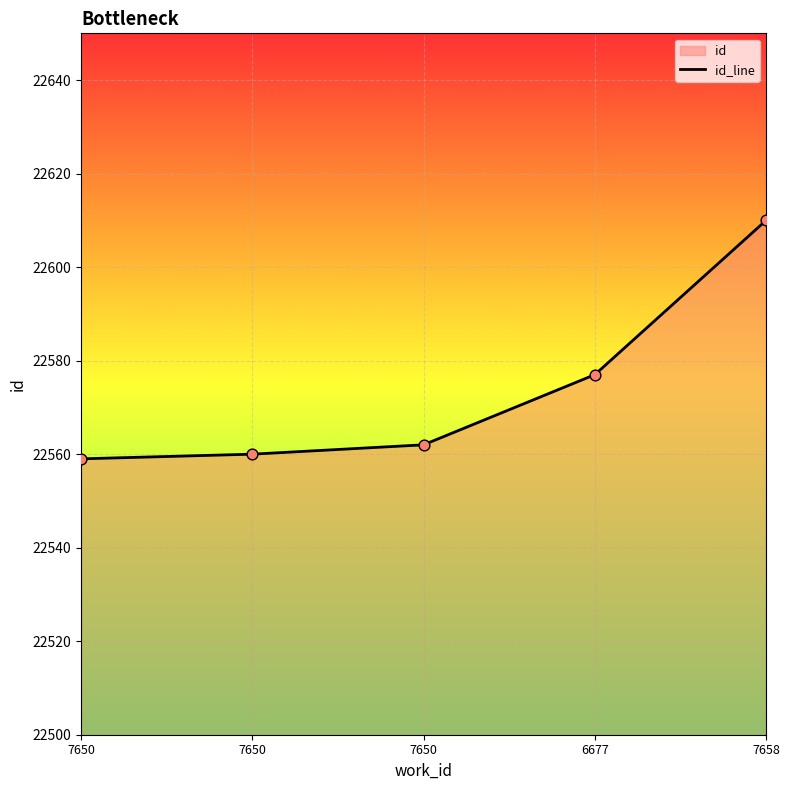

Which has a higher value, 7650 or 7650?

7650